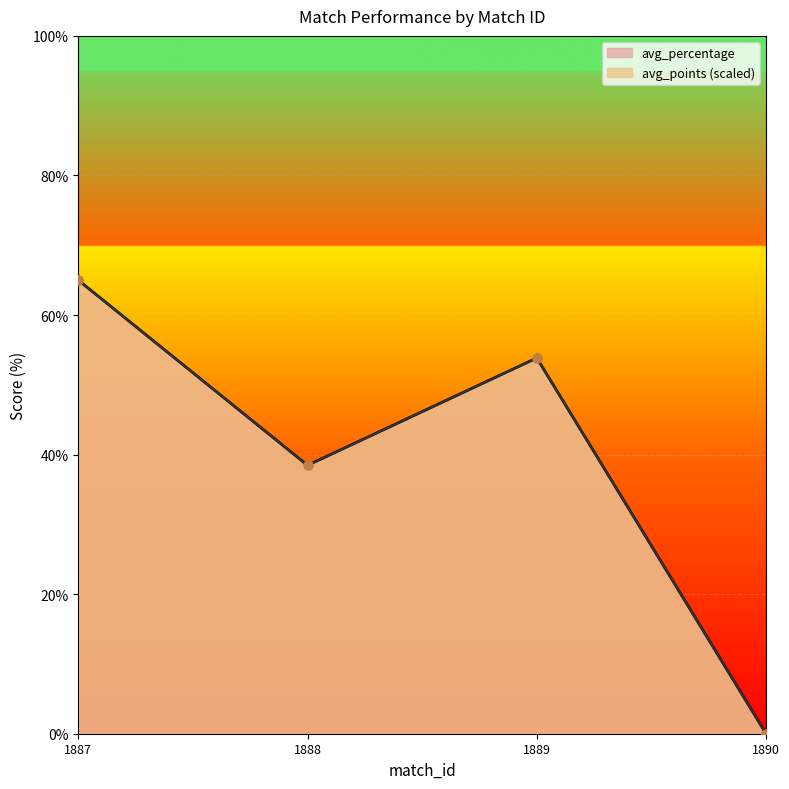

Which series has the widest spread of Y values?

avg_percentage